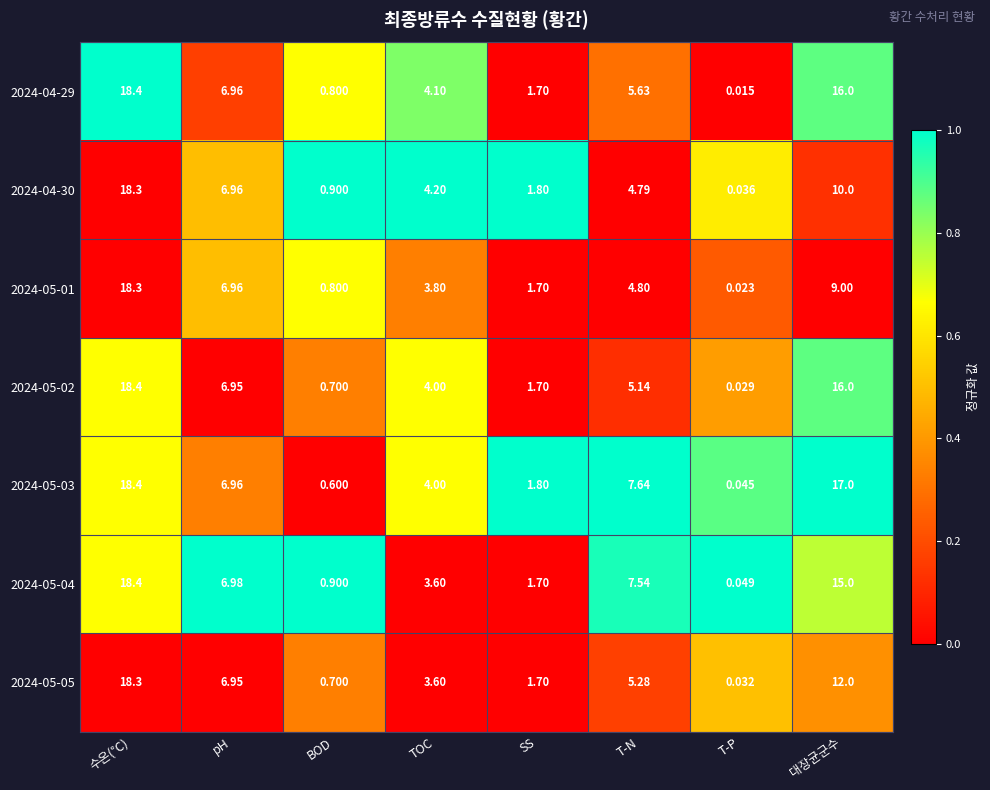

At which category does the chart reach its minimum across all series?

T-P